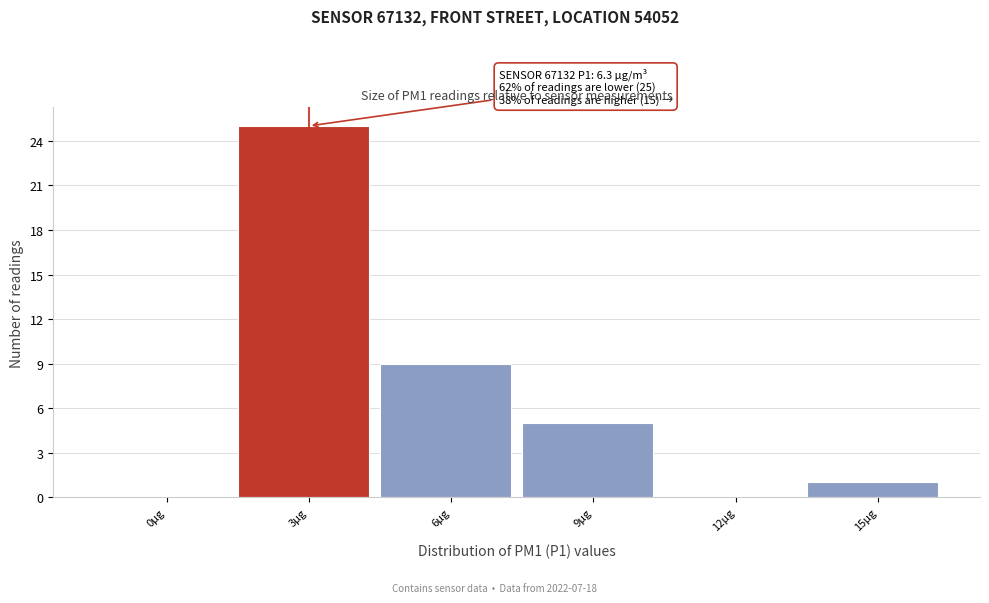

Reading left to right, list all the values displayed in this chart.

0µg=0	3µg=25	6µg=9	9µg=5	12µg=0	15µg=1